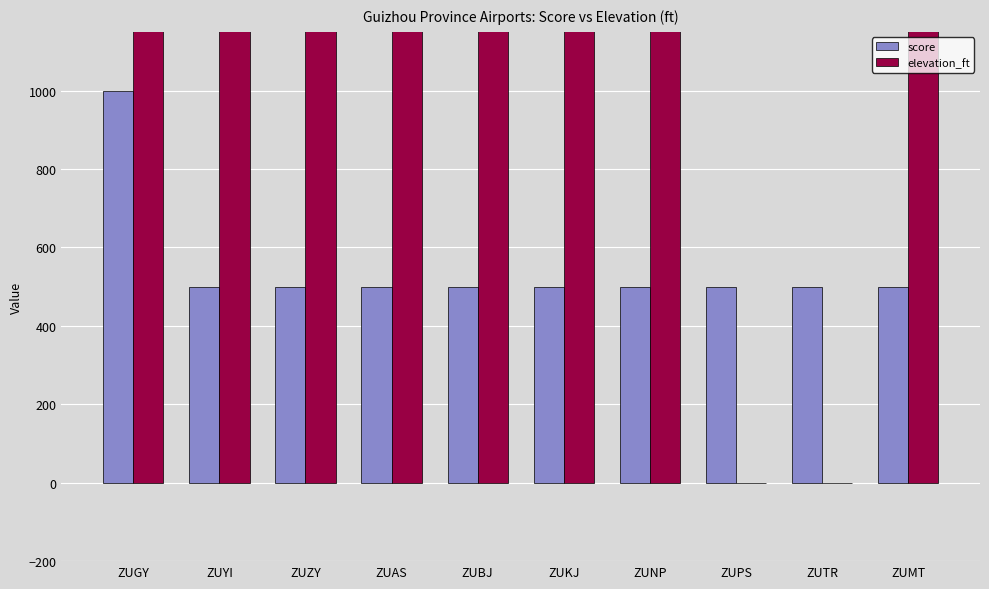

Count the number of categories in the chart.

10